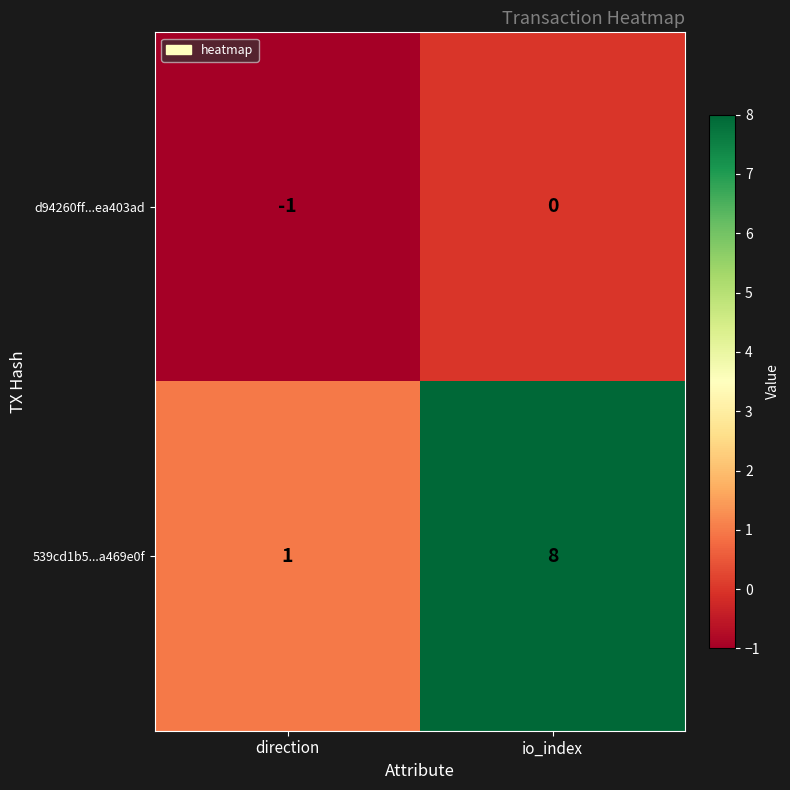

Is the value of 539cd1b5...a469e0f at io_index greater than the value of d94260ff...ea403ad at direction?

Yes